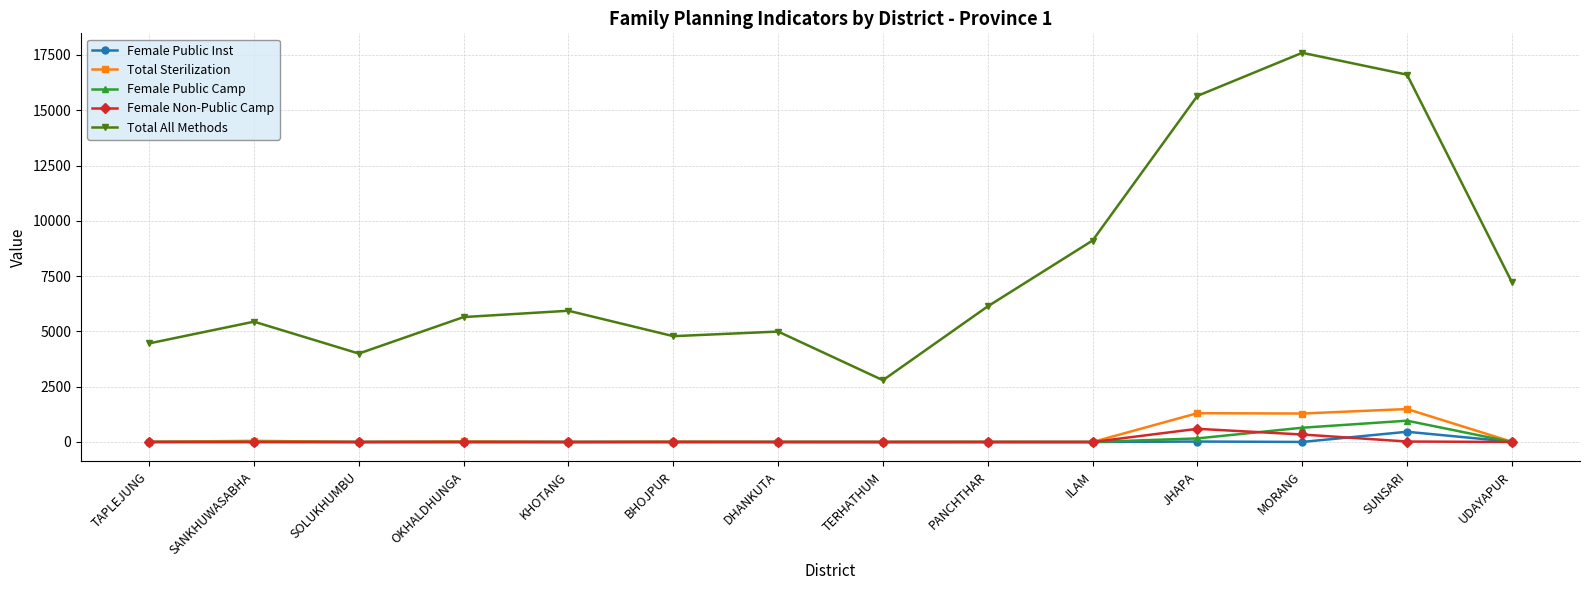

True or false: Total All Methods and Female Non-Public Camp intersect in this chart.

False